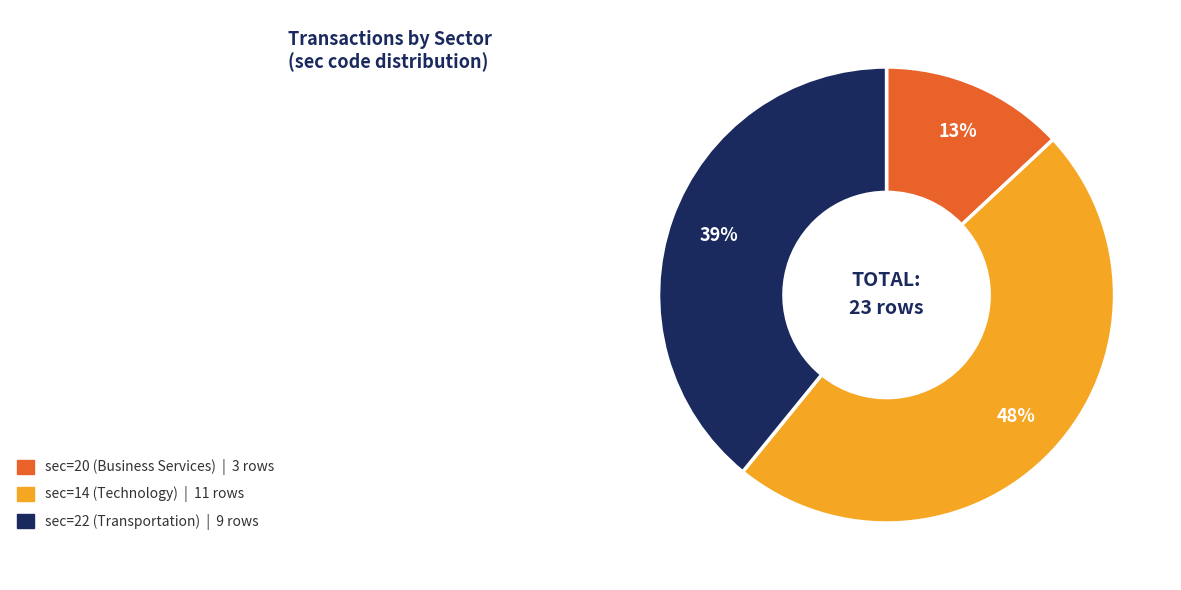

To the nearest percent, what is the difference between the largest and smallest slice percentages?

35%